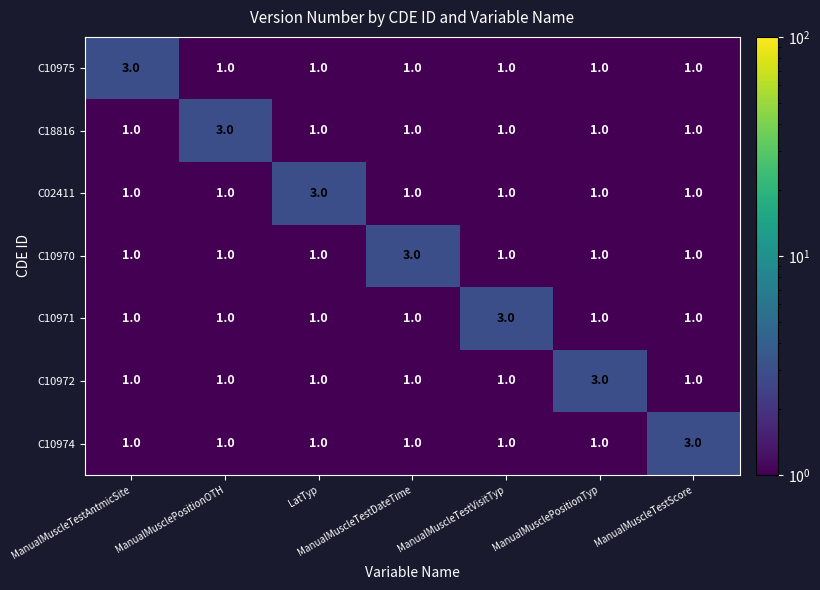

At how many categories does at least one series exceed 1?

7